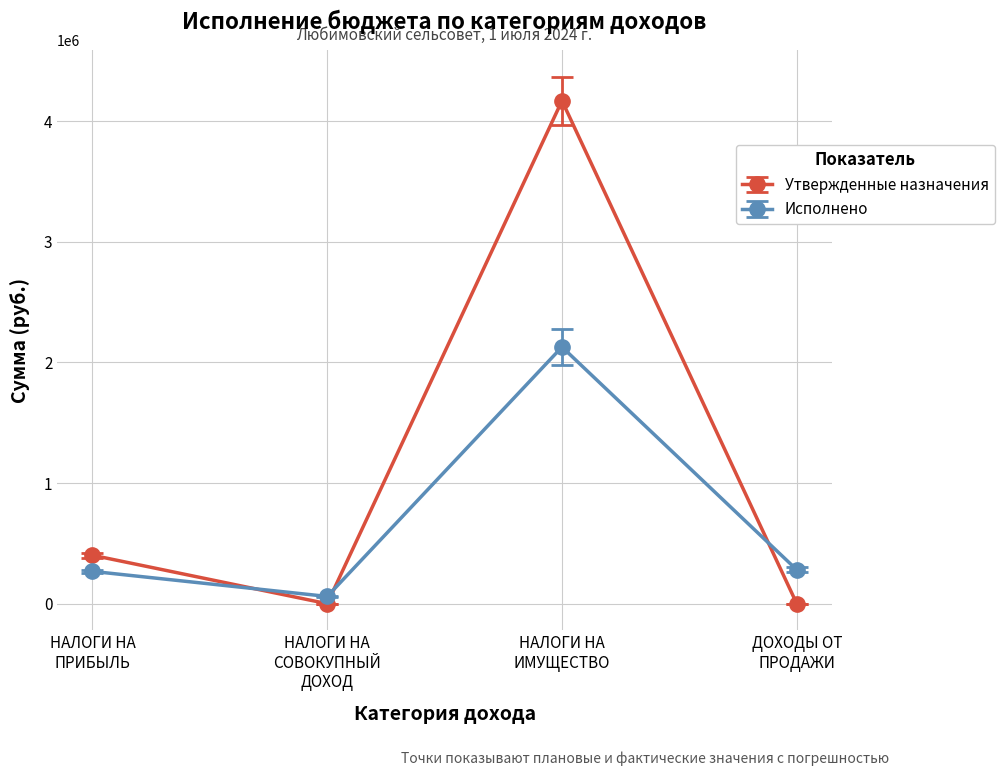

What is the lowest value of the Исполнено series?

60085.0